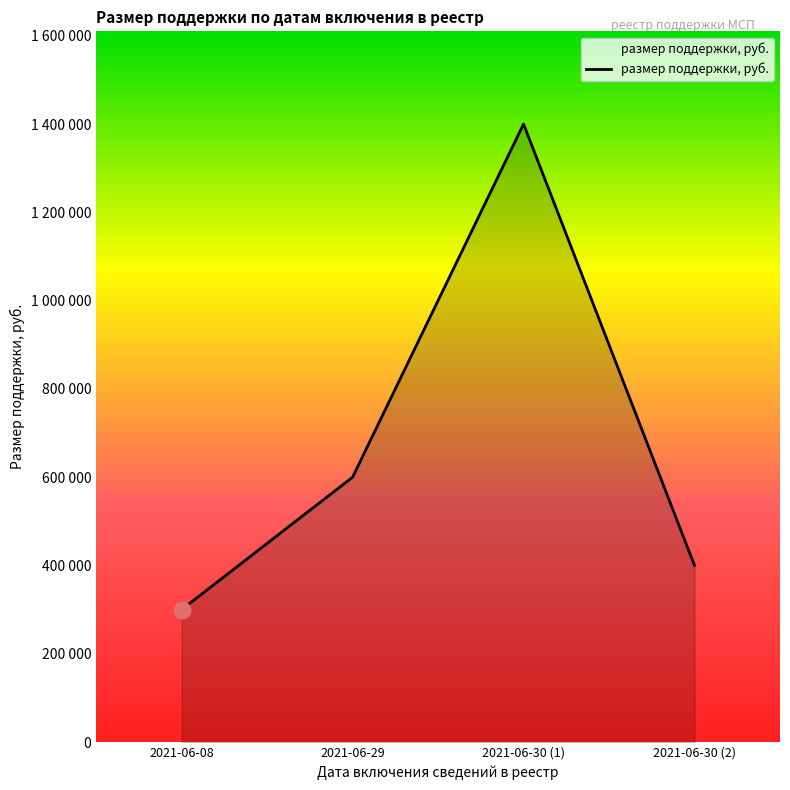

List the labels in order of value, largest first.

2021-06-30 (1), 2021-06-29, 2021-06-30 (2), 2021-06-08